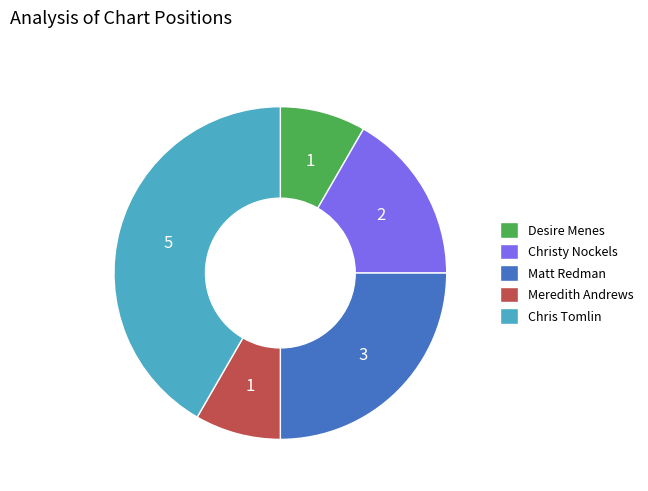

Which slice is the largest?

Chris Tomlin